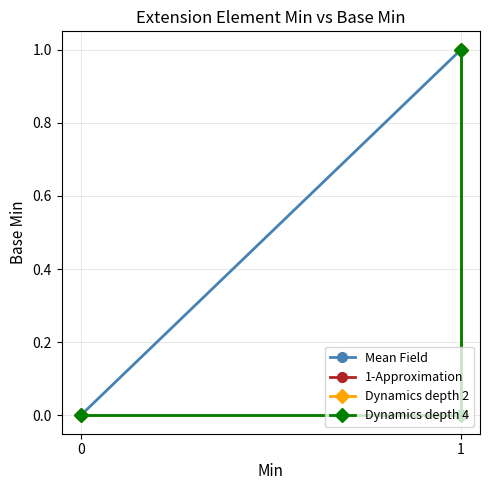

How many data points does each series have?

3